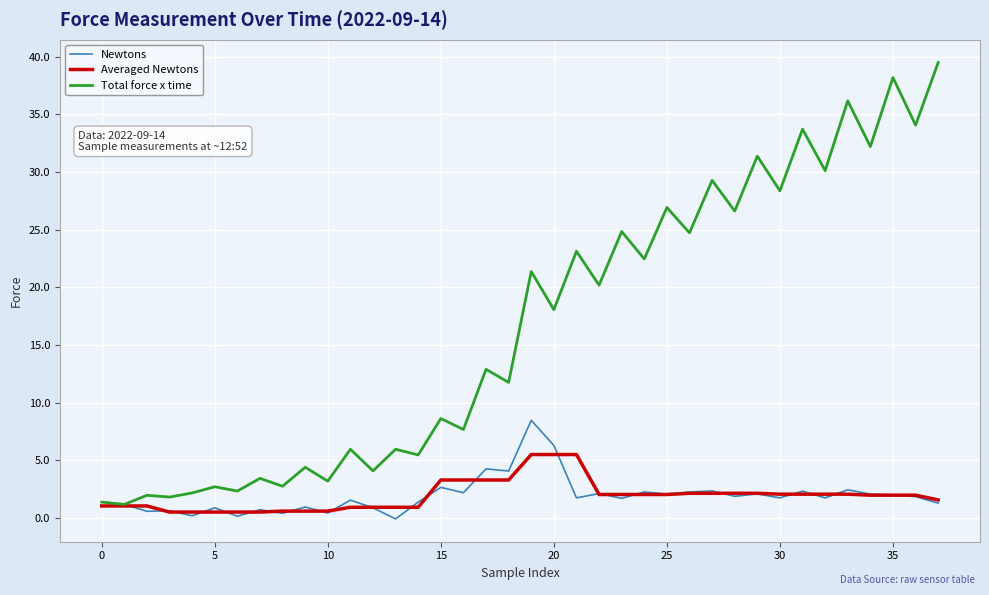

Rank the series by their maximum value, from lowest to highest.

Averaged Newtons, Newtons, Total force x time